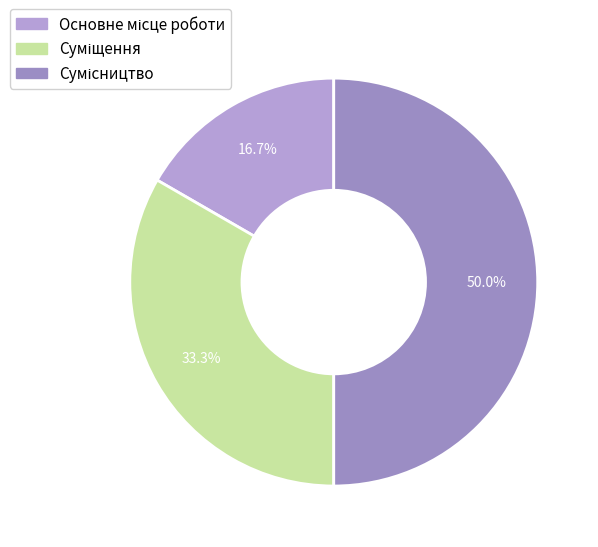

Rank the categories by value from lowest to highest.

Основне місце роботи, Суміщення, Сумісництво